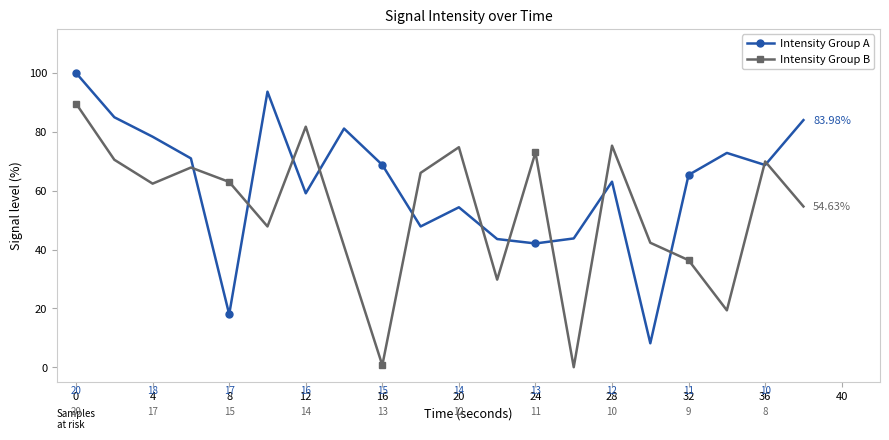

List the series in order of their peak value, highest first.

Intensity Group A, Intensity Group B